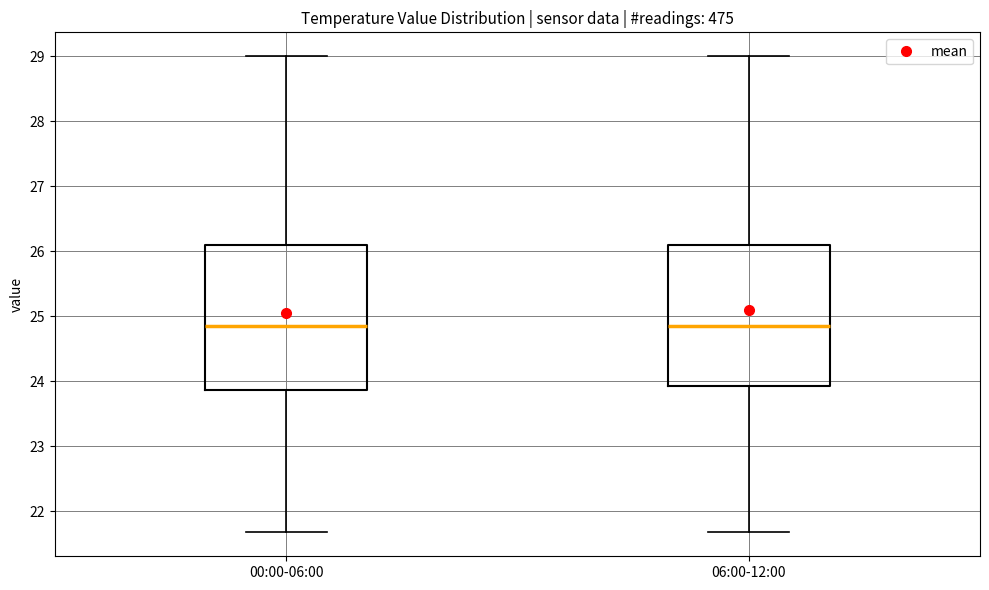

Reading left to right, read every box against the y-axis: the position of its median line, the range the box covers, and the ends of its whiskers. The values are not printed on the chart, so give them approximately, as read against the axis.

00:00-06:00: median 24.9, box 23.9 to 26.1, whiskers 21.7 to 29.0
06:00-12:00: median 24.9, box 23.9 to 26.1, whiskers 21.7 to 29.0